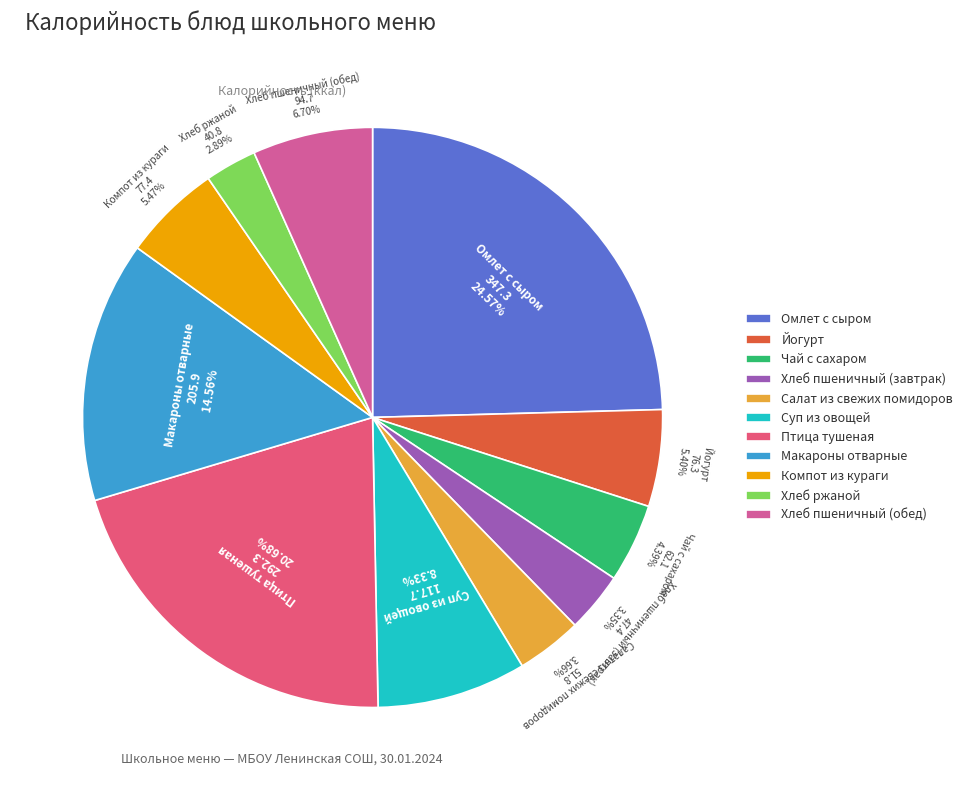

Which slice is the largest?

Омлет с сыром